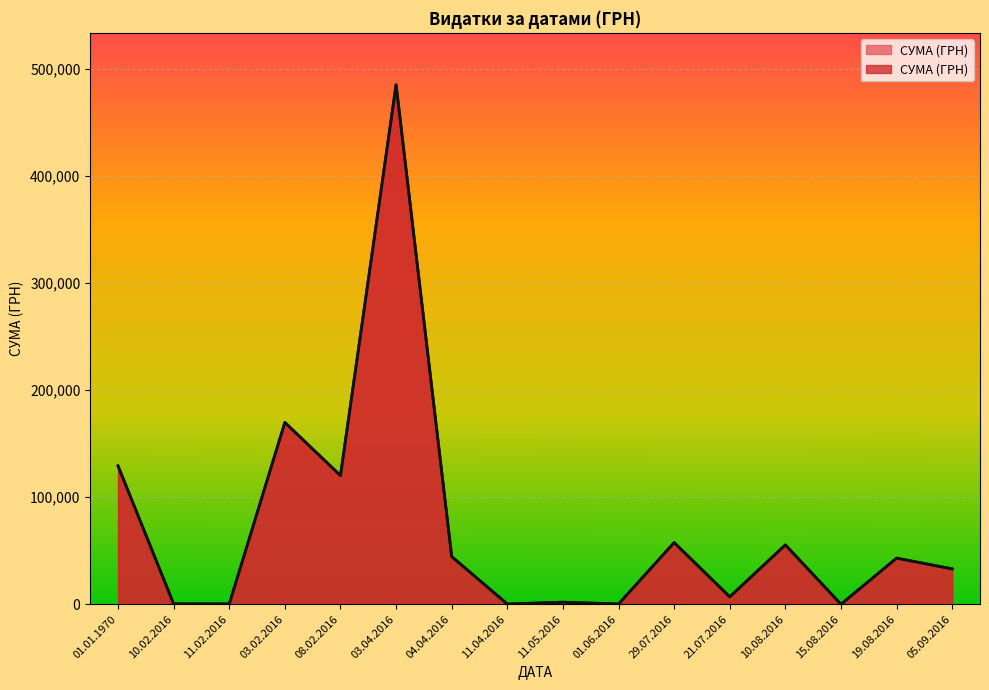

Is it true that the value at 08.02.2016 is 120244.0?

True